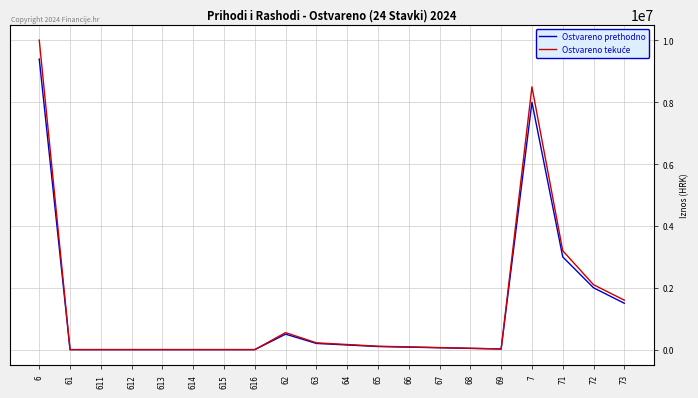

What is the total value across all series at 73?

3100000.0